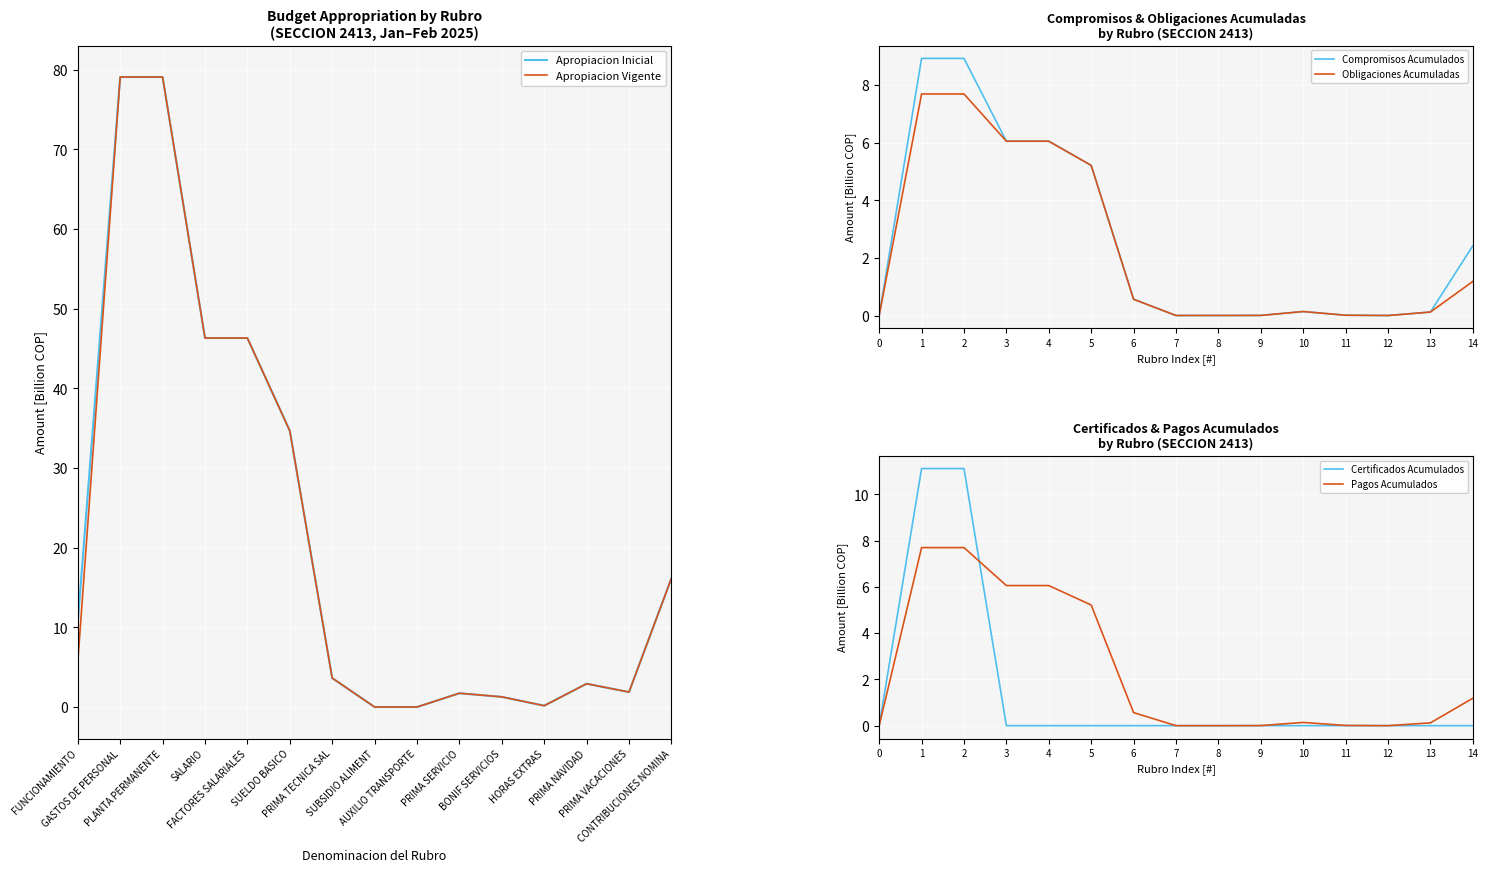

List the series in order of their peak value, highest first.

Apropiacion Inicial, Apropiacion Vigente, Certificados Acumulados, Compromisos Acumulados, Obligaciones Acumuladas, Pagos Acumulados